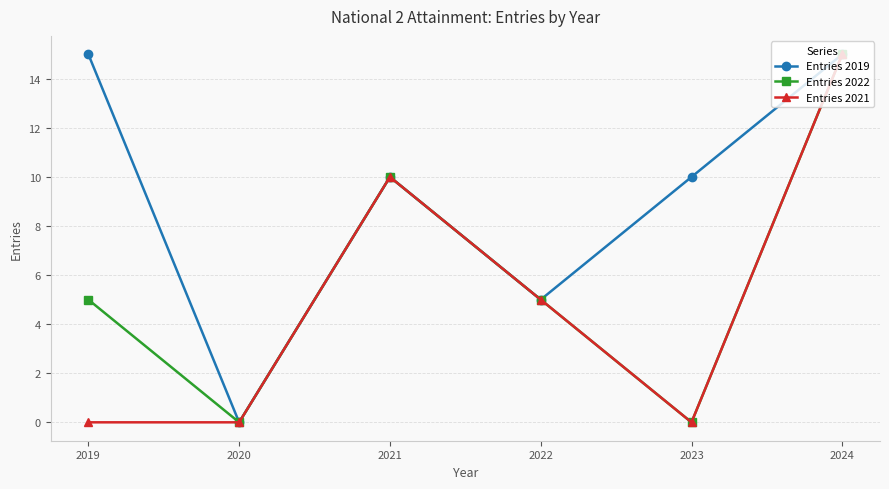

Which series has the largest total across all categories?

Entries 2019